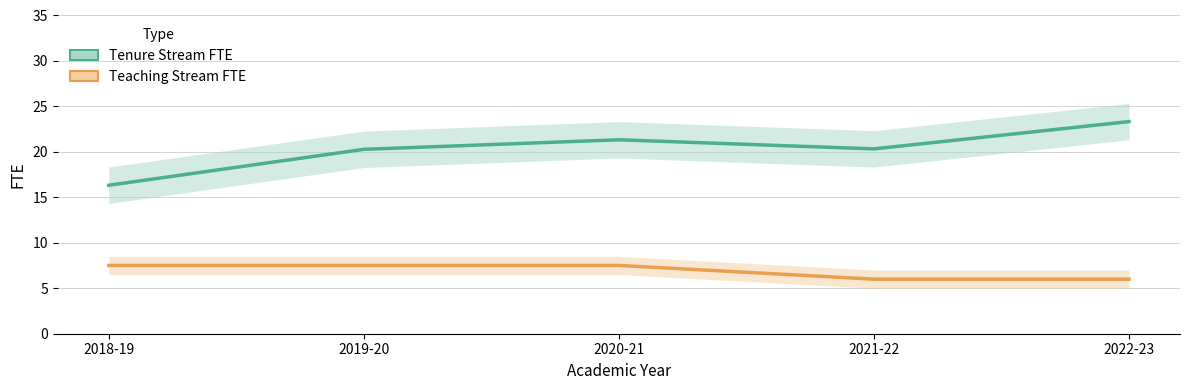

What value does the Tenure Stream FTE series have at 2020-21?

21.3